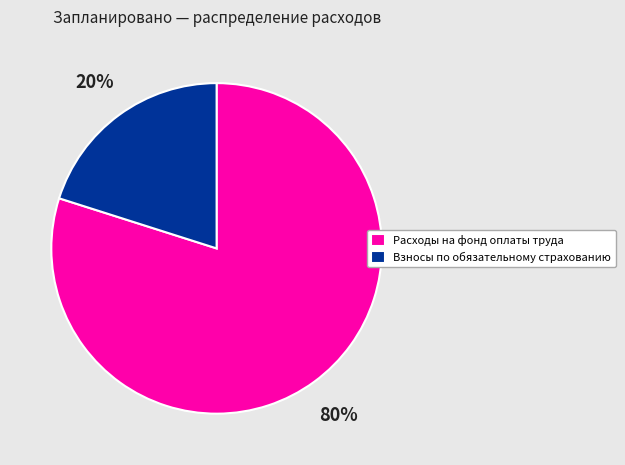

Which category has the biggest portion of the pie?

Расходы на фонд оплаты труда